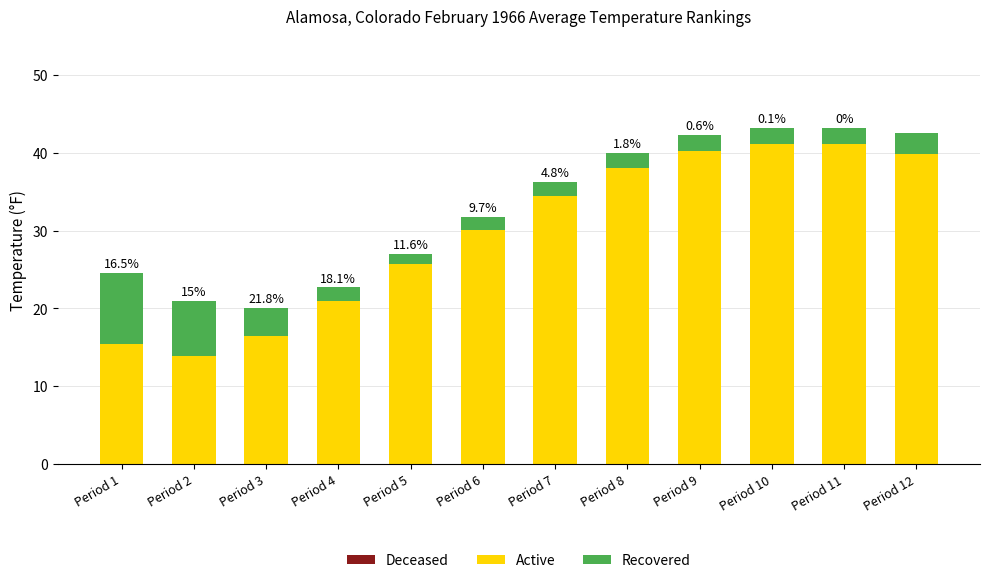

How many values in the Active series exceed 34?

6